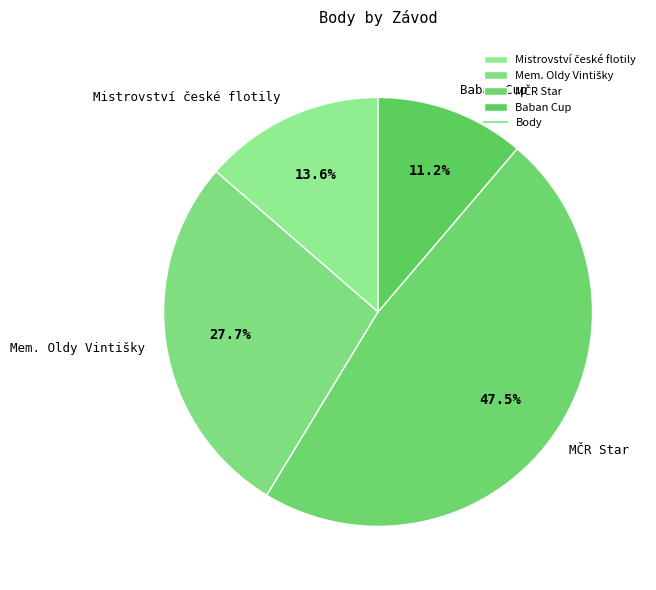

Does any single category account for the majority?

No